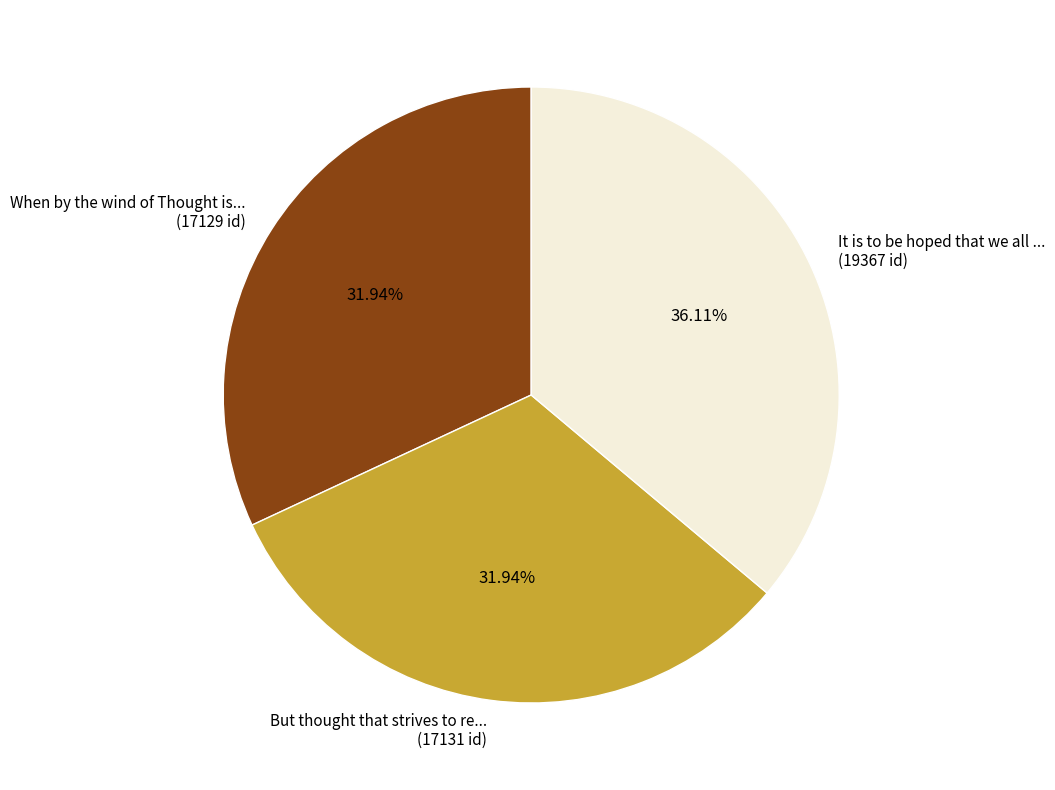

What is the ratio of the value at It is to be hoped that we all ... (19367 id) to the value at When by the wind of Thought is... (17129 id)?

1.1